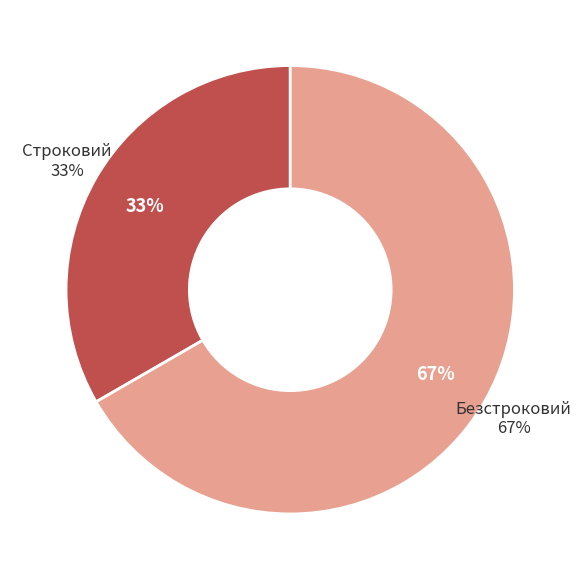

To the nearest percent, what portion does Безстроковий represent?

67%